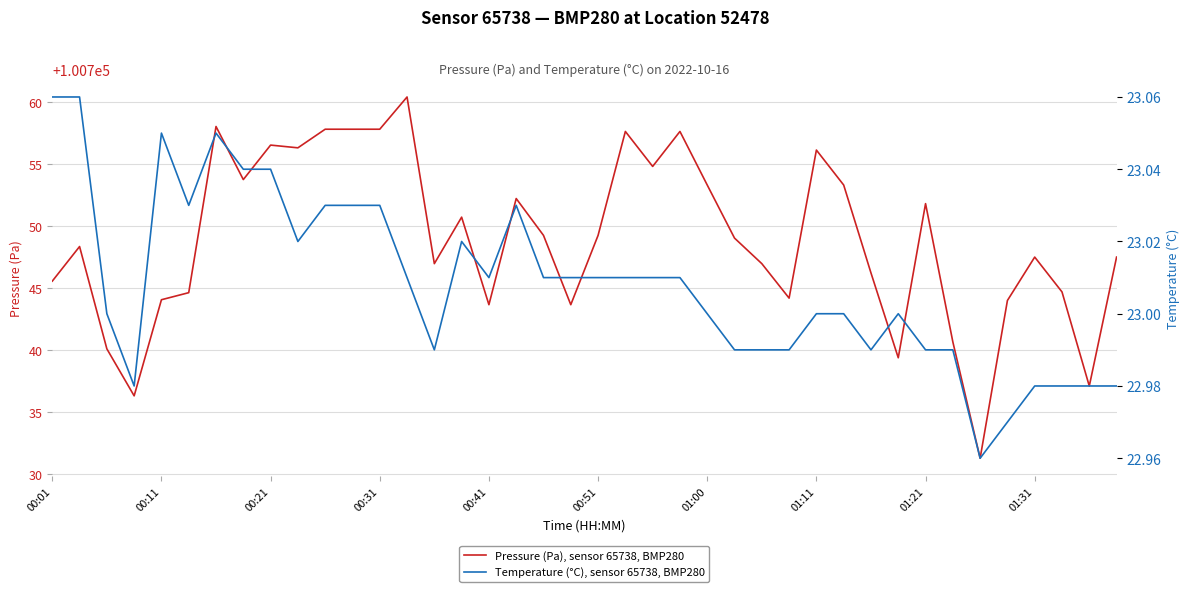

The Temperature (°C), sensor 65738, BMP280 series shows 23.0 at 18. True or false?

True